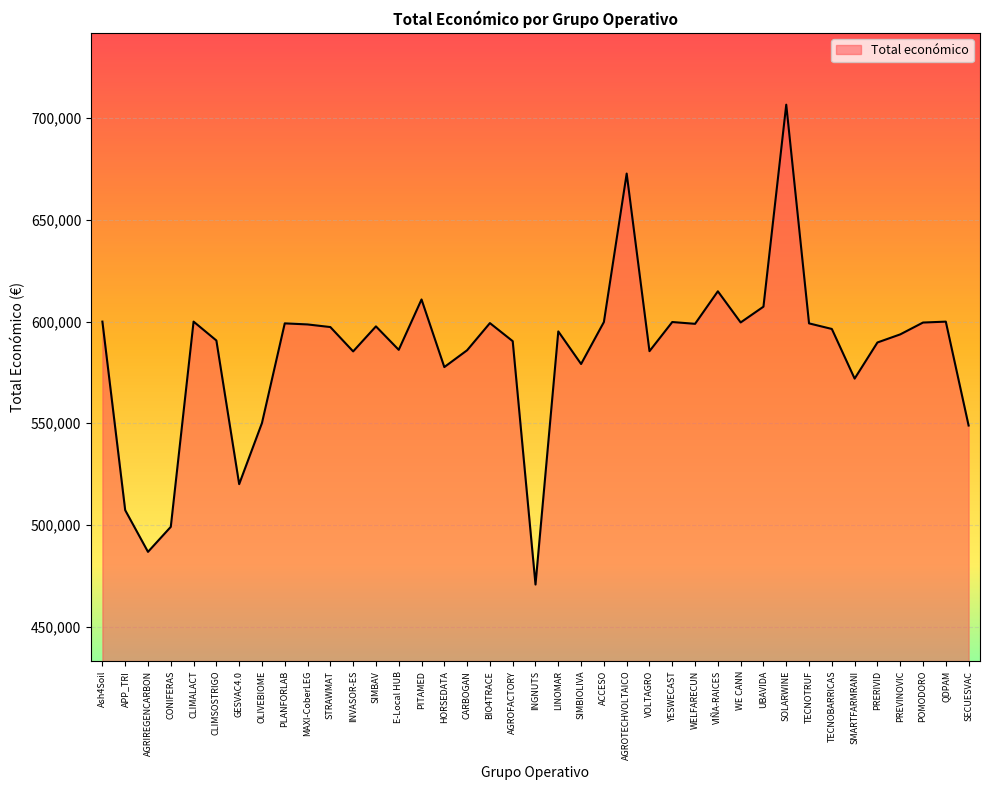

What is the change in value from CLIMALACT to AGROFACTORY?

-9618